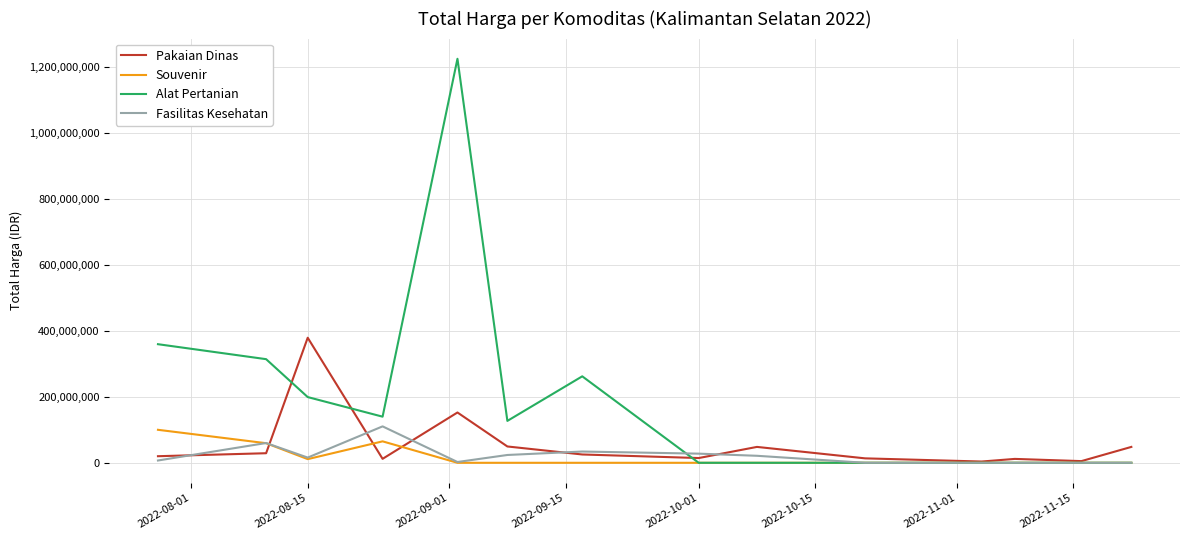

Which series has the largest total across all categories?

Alat Pertanian